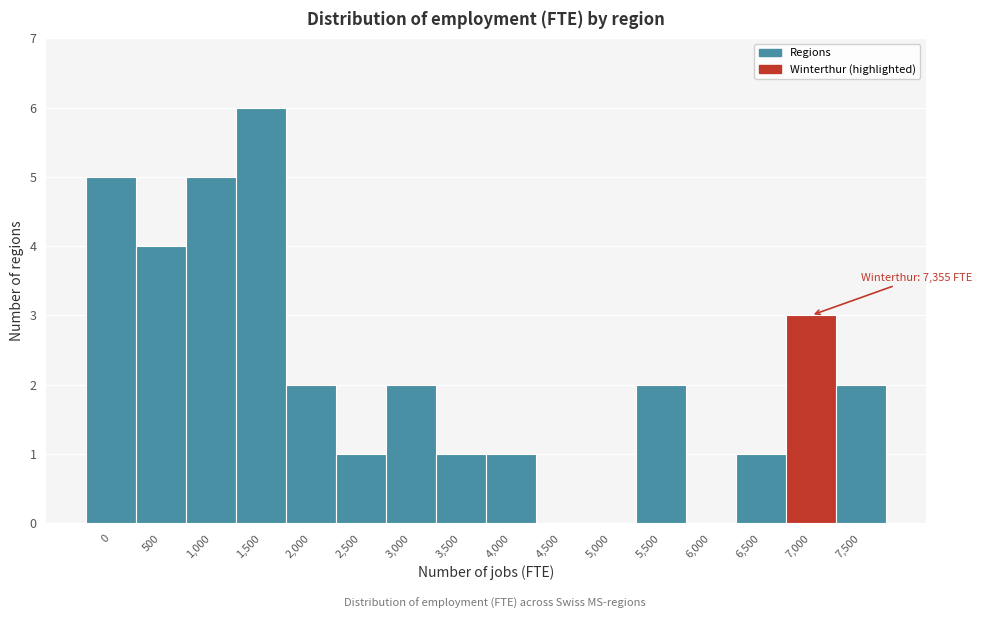

Reading left to right, extract all data points from this chart.

0=5	500=4	1,000=5	1,500=6	2,000=2	2,500=1	3,000=2	3,500=1	4,000=1	4,500=0	5,000=0	5,500=2	6,000=0	6,500=1	7,000=3	7,500=2